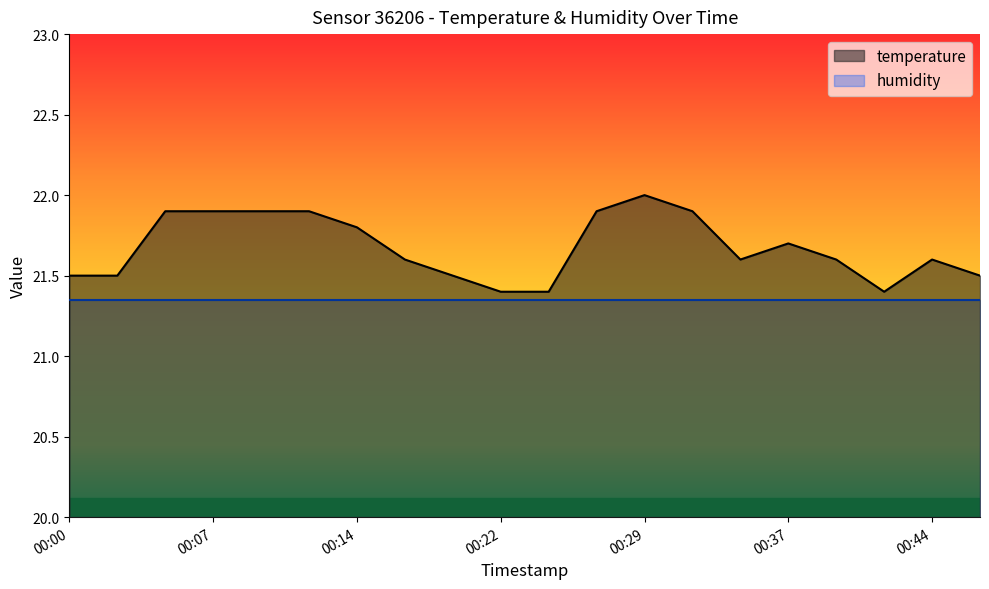

Where is the first local minimum?

00:34